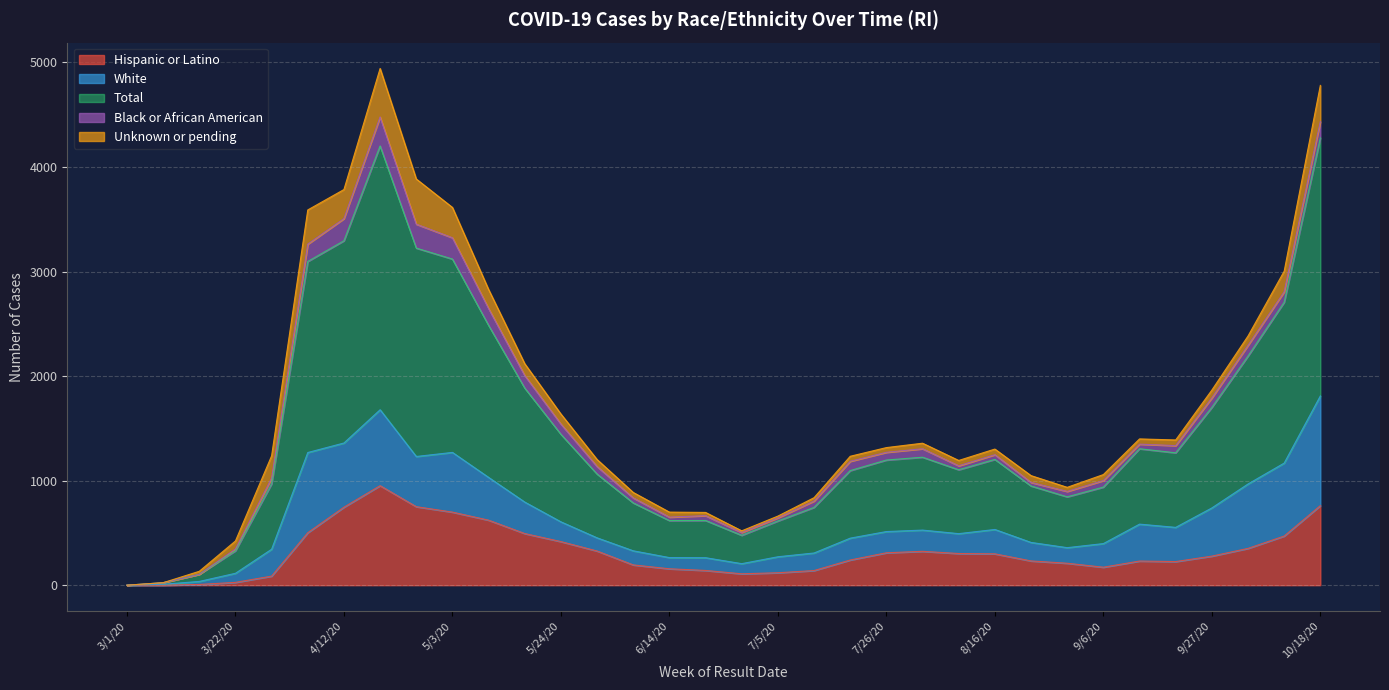

Does the chart display data point markers on the line(s)?

No